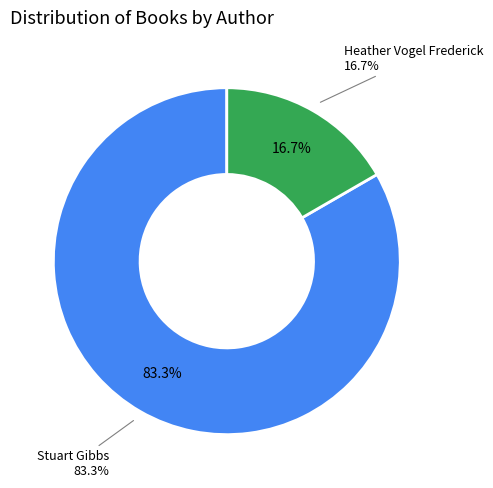

To the nearest percent, what portion does Heather Vogel Frederick represent?

17%